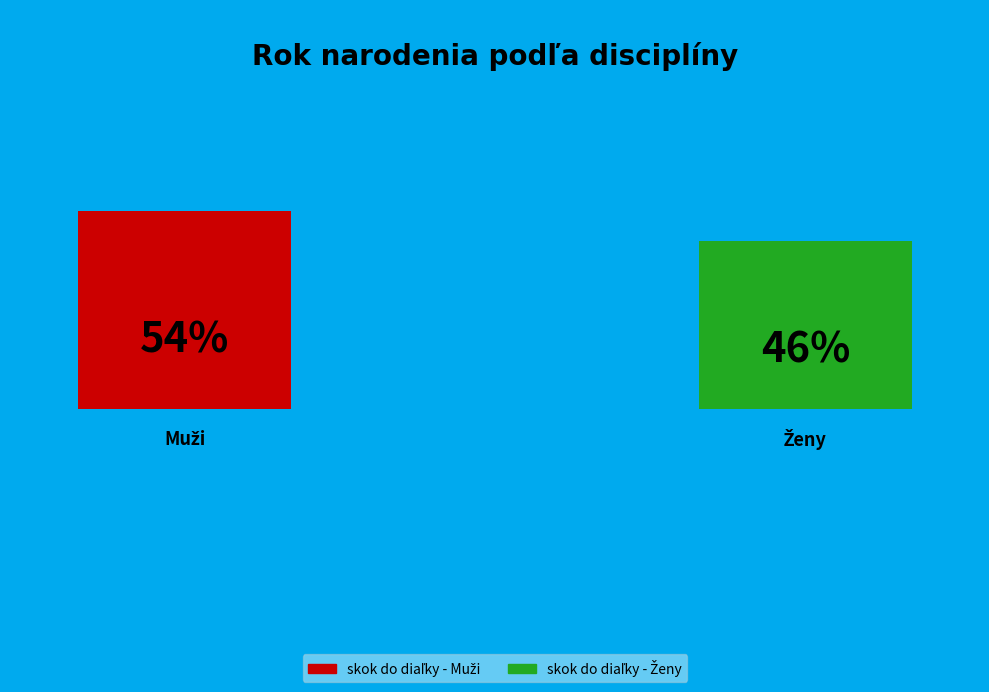

What percentage is the skok do diaľky - Muži slice, to the nearest percent?

54%